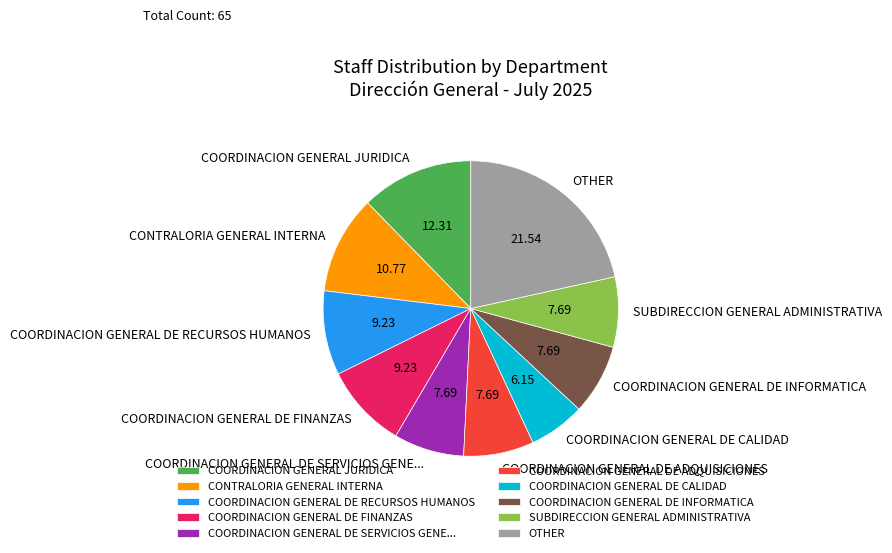

Do COORDINACION GENERAL DE ADQUISICIONES and COORDINACION GENERAL DE RECURSOS HUMANOS together represent more than half of the pie?

No